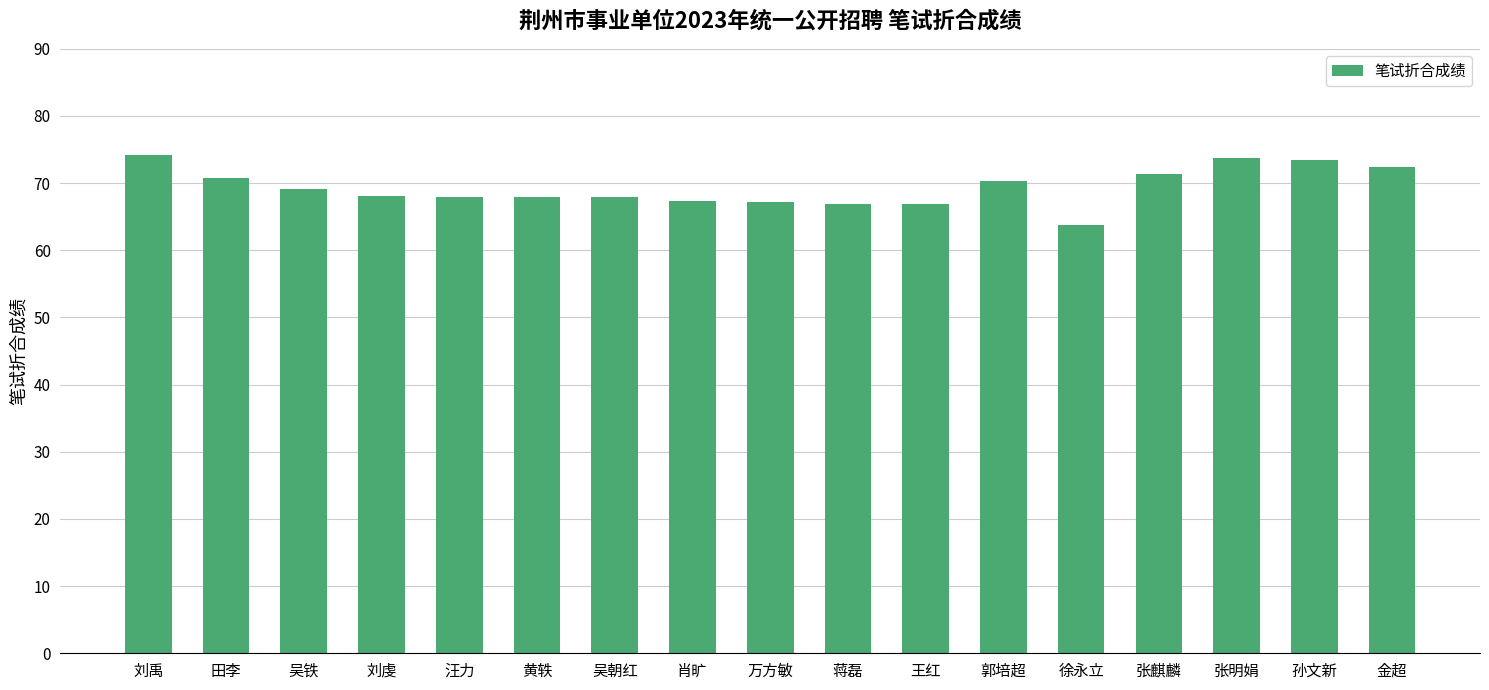

How many data points does each series have?

17